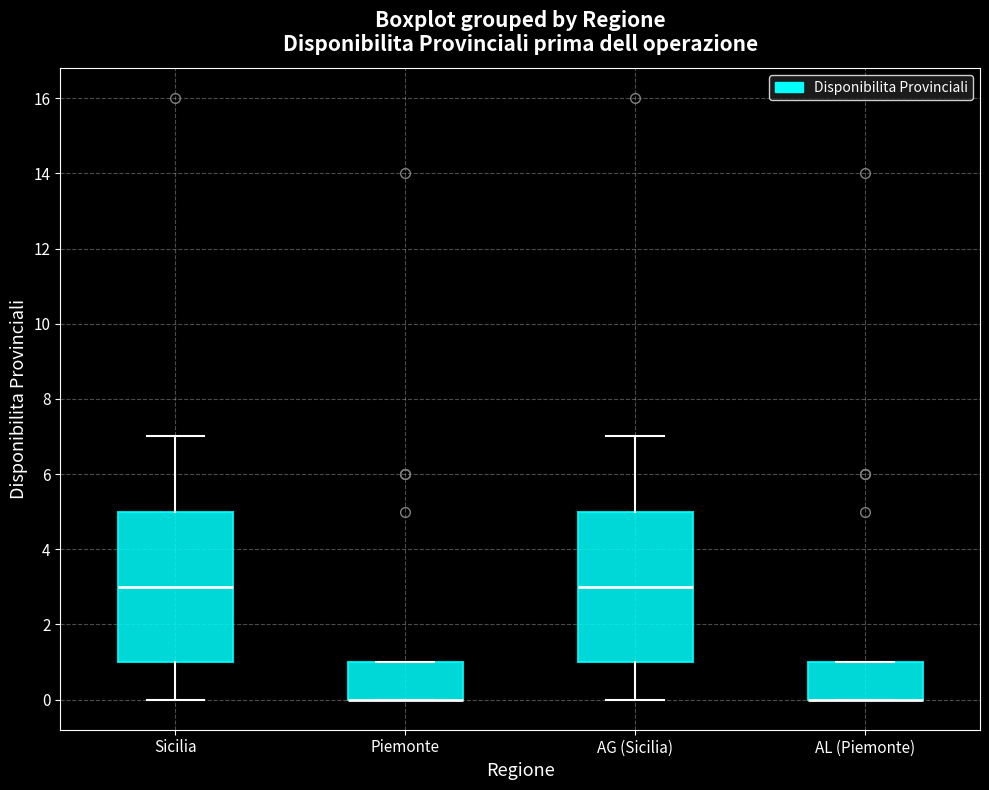

Reading left to right, read every box against the y-axis: the position of its median line, the range the box covers, and the ends of its whiskers. The values are not printed on the chart, so give them approximately, as read against the axis.

Sicilia: median 3, box 1 to 5, whiskers 0 to 7
Piemonte: median 0 (drawn on the box's lower edge), box 0 to 1, whiskers 0 to 1
AG (Sicilia): median 3, box 1 to 5, whiskers 0 to 7
AL (Piemonte): median 0 (drawn on the box's lower edge), box 0 to 1, whiskers 0 to 1